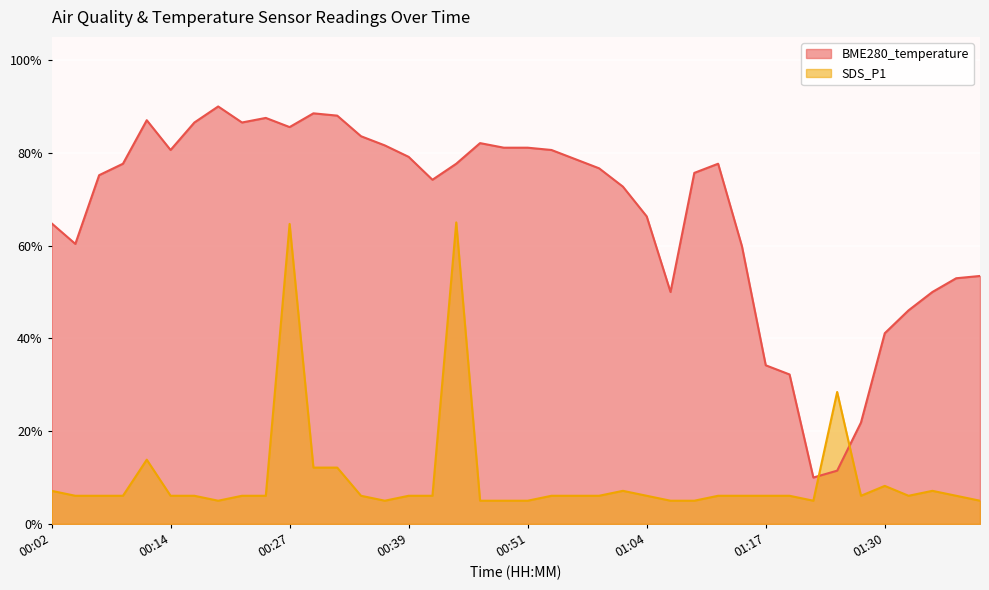

How many times do BME280_temperature and SDS_P1 cross each other?

2